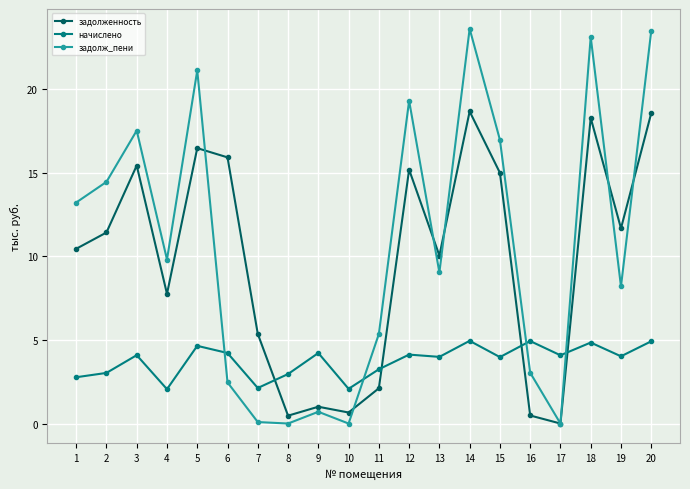

What is the difference between the highest and lowest values at 16?

4.5